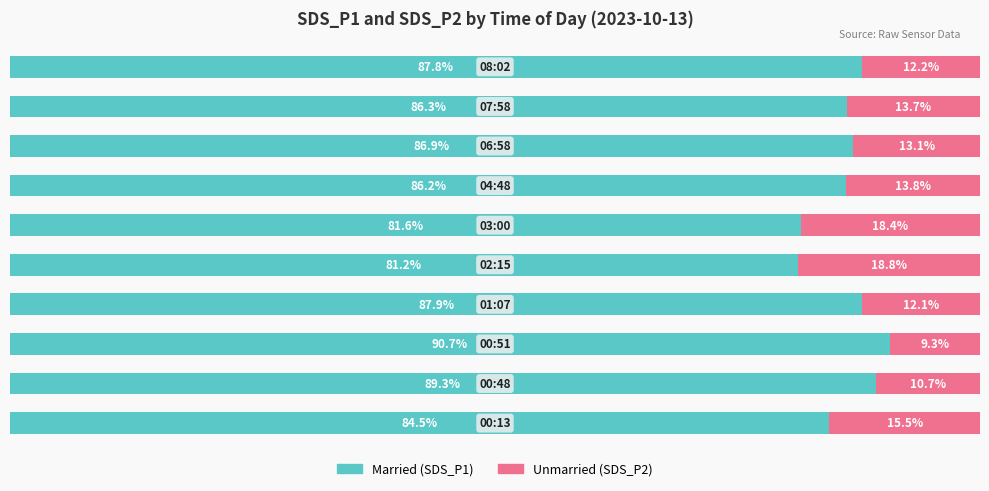

What is the value of the Married bar at the 6th from the left?

81.6